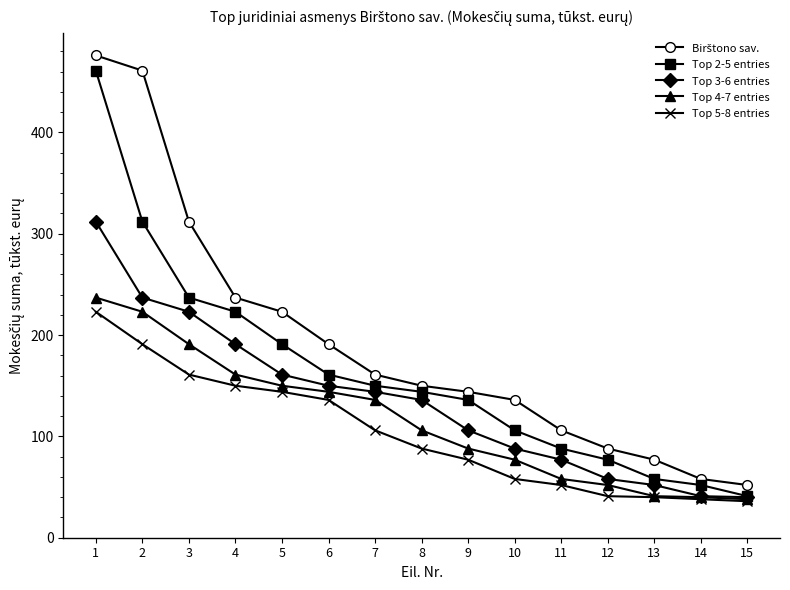

What is the value of the Top 5-8 entries point at the 7th from the left?

106